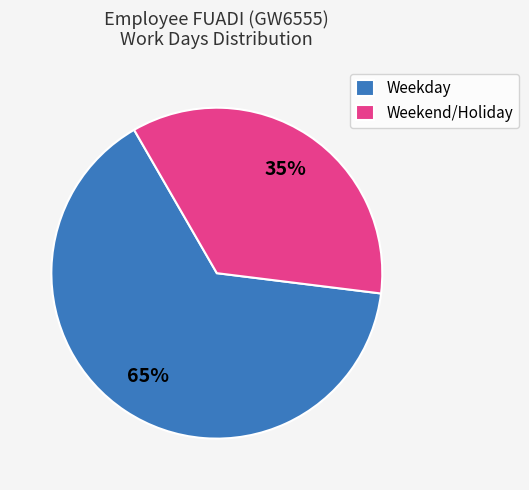

To the nearest percent, what is the combined percentage of Weekday and Weekend/Holiday?

100%